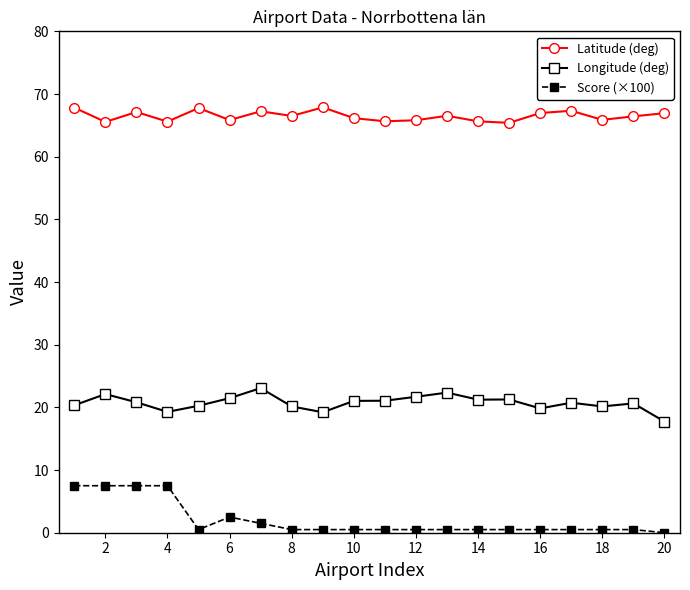

Count the number of categories in the chart.

20